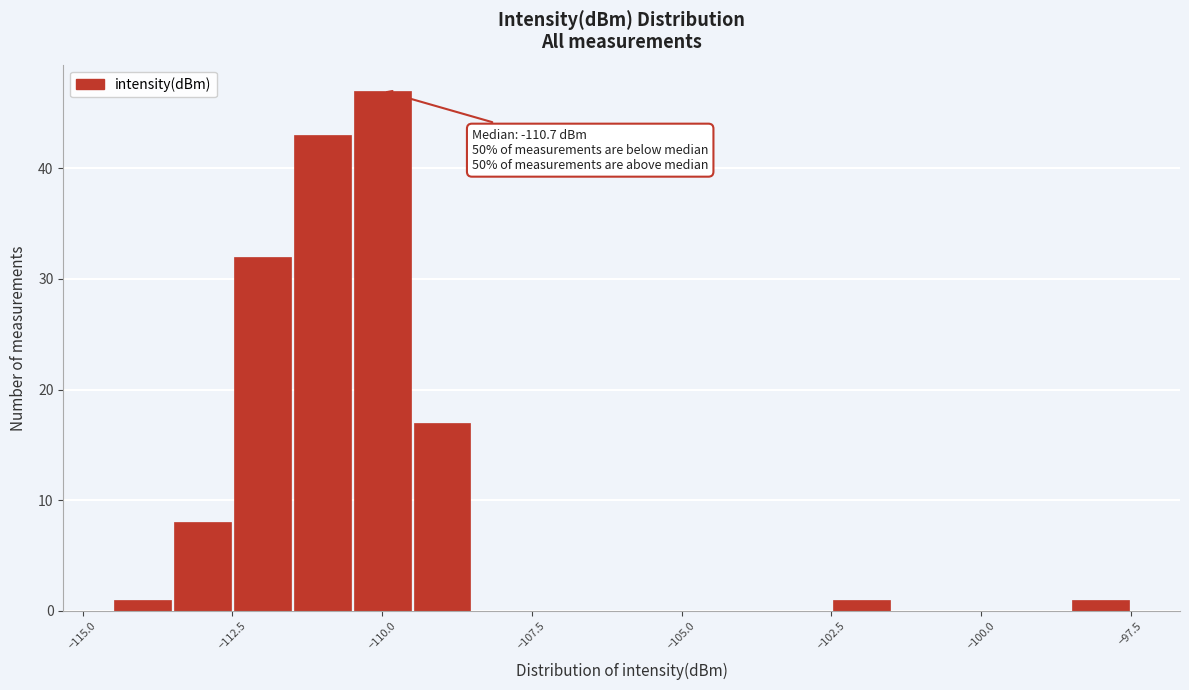

Around what value on the x-axis is the tallest bar? Give the approximate position of its centre, as read against the axis.

-110.0